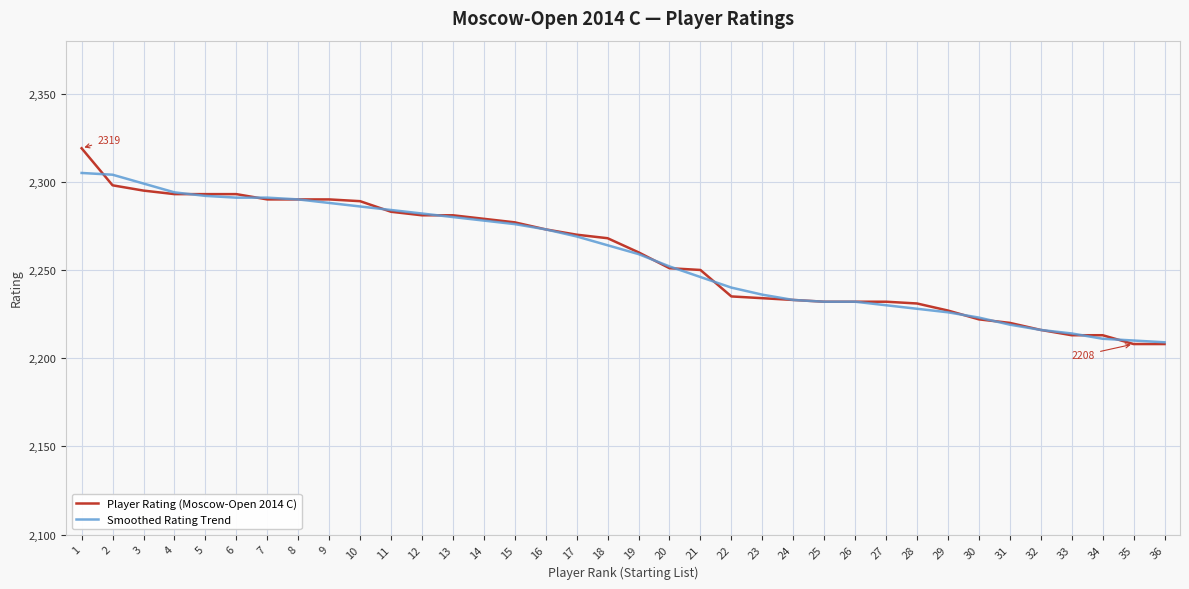

Which category has the highest value across all series?

1